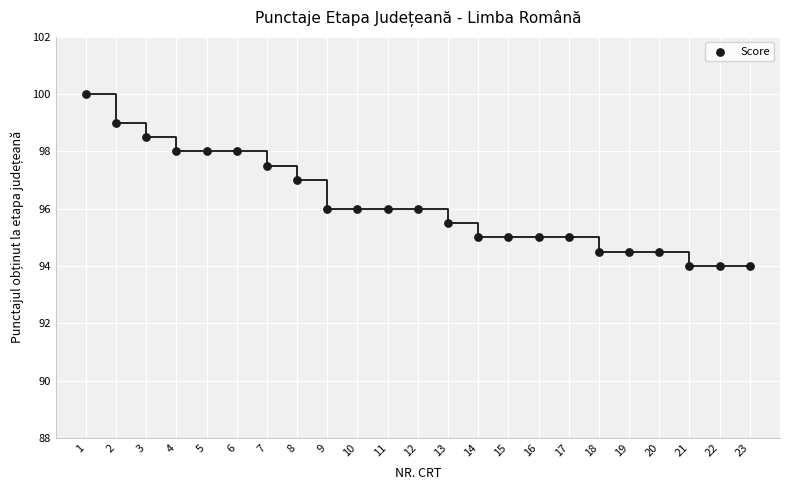

What is the range of X values (max minus min)?

22.0